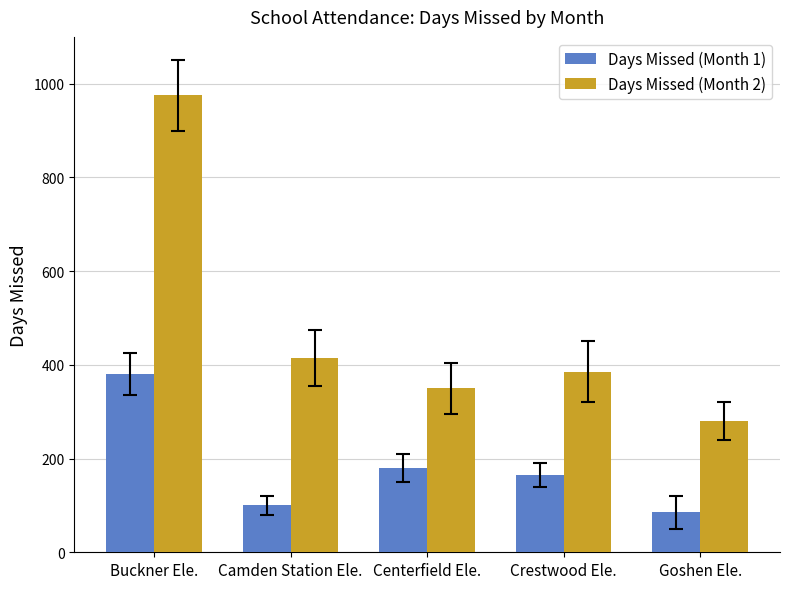

How many groups of bars are there?

5